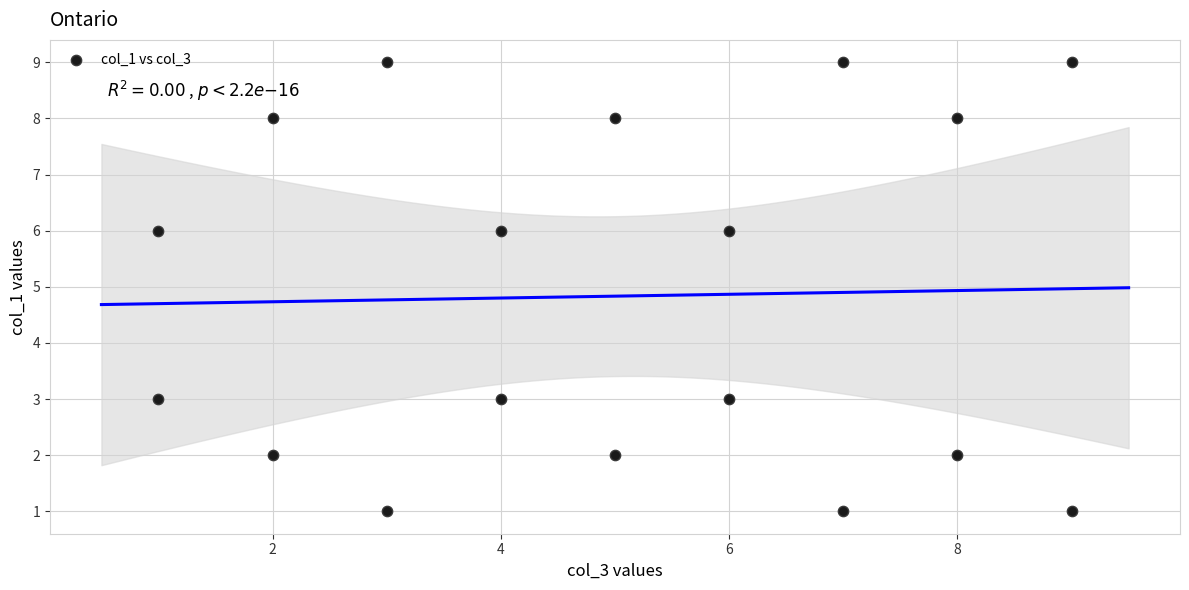

What is the range of X values (max minus min)?

8